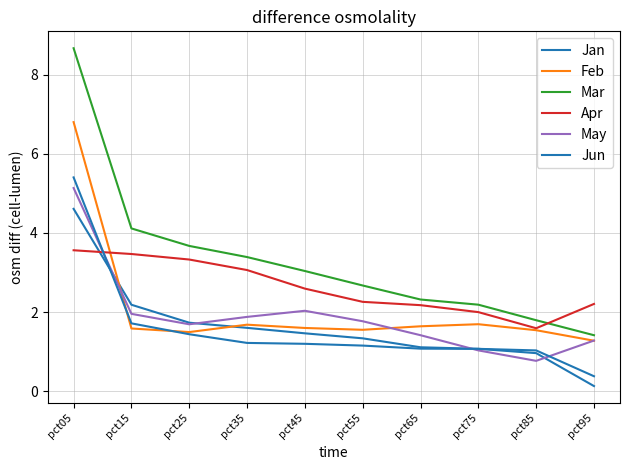

What is the value of the Mar point at the 8th from the left?

2.2